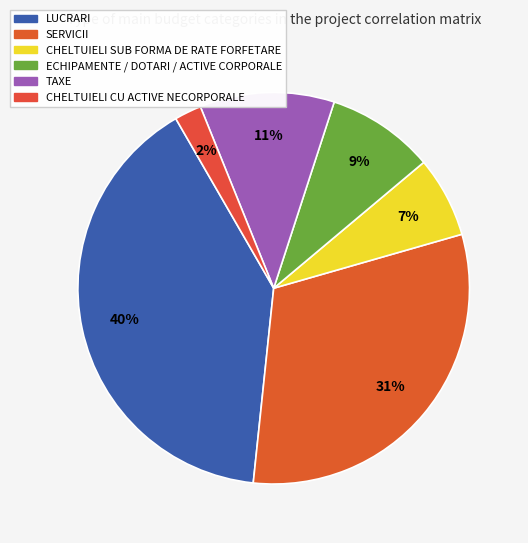

To the nearest percent, what percentage of the pie is CHELTUIELI CU ACTIVE NECORPORALE?

2%